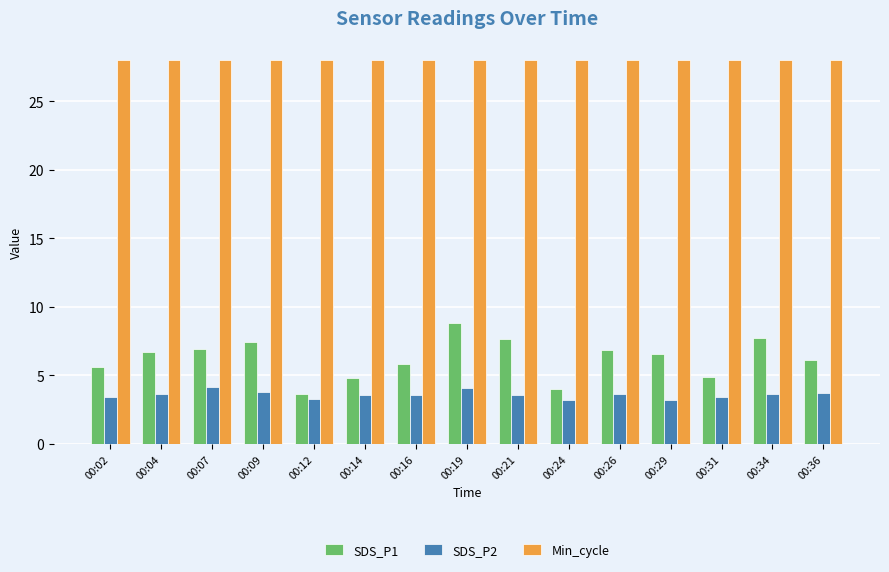

Which series has the largest range (max minus min)?

SDS_P1